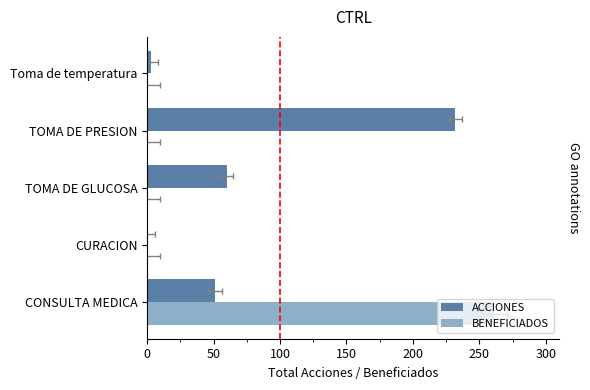

How many positive values does the BENEFICIADOS series have?

1